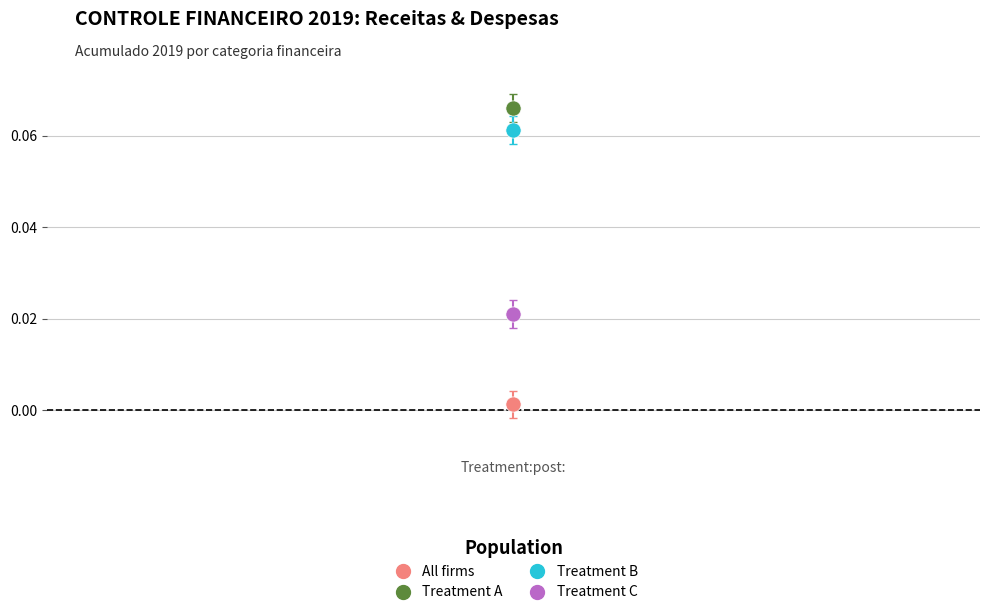

What are all the series names shown in the legend?

All firms, Treatment A, Treatment B, Treatment C